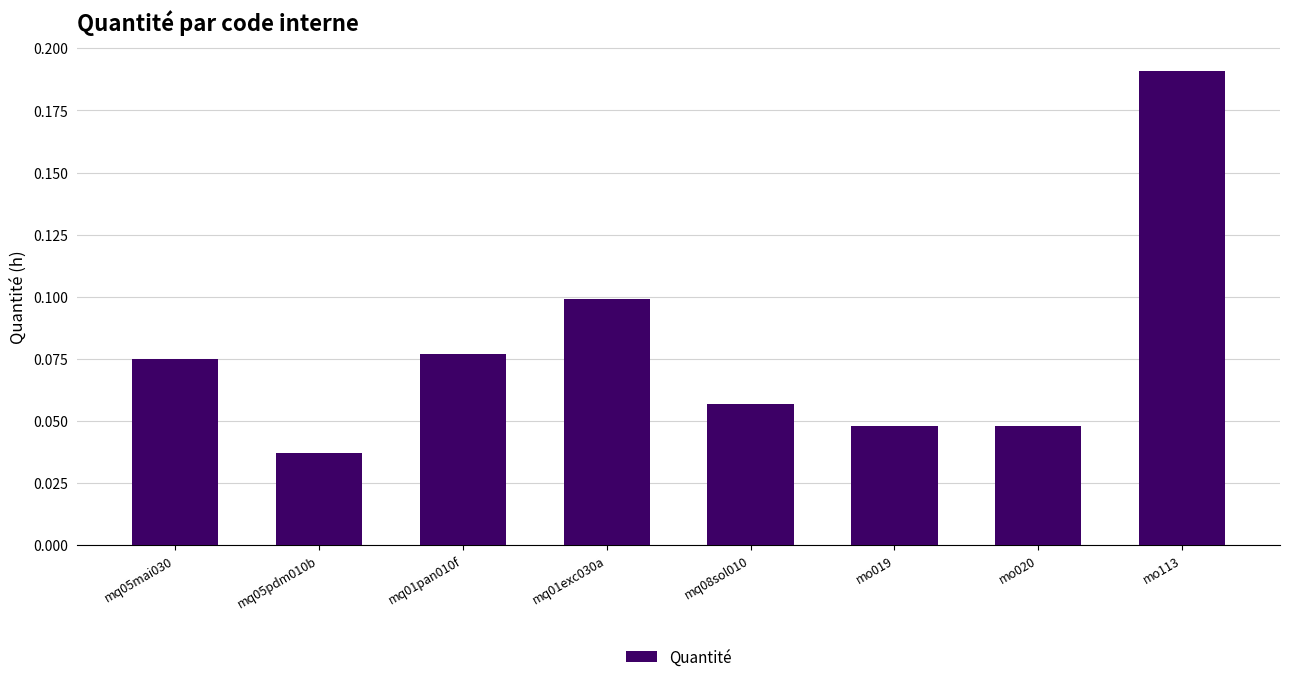

How many data points does each series have?

8